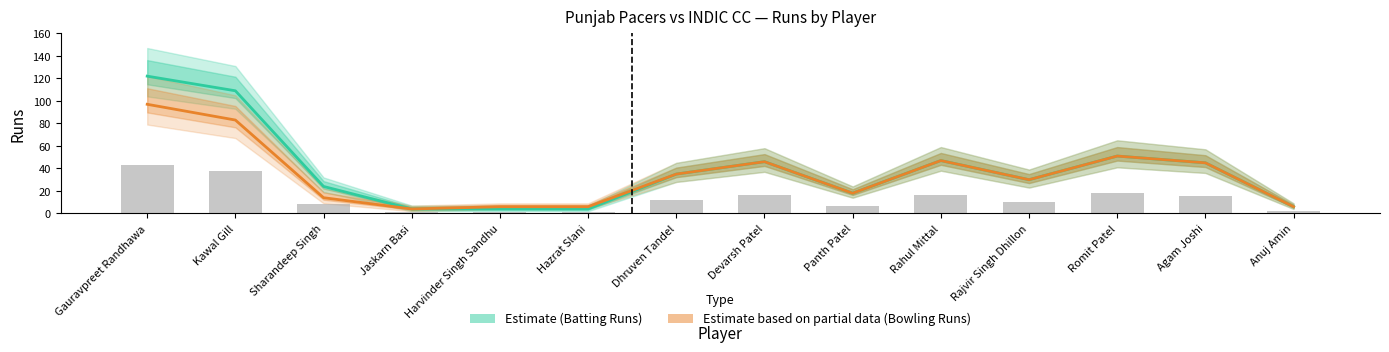

Reading left to right, what are all the values shown in this chart?

Estimate (Runs): Gauravpreet Randhawa=122	Kawal Gill=109	Sharandeep Singh=24	Jaskarn Basi=4	Harvinder Singh Sandhu=4	Hazrat Slani=4	Dhruven Tandel=35	Devarsh Patel=46	Panth Patel=18	Rahul Mittal=47	Rajvir Singh Dhillon=30	Romit Patel=51	Agam Joshi=45	Anuj Amin=6
Estimate based on partial data (Balls): Gauravpreet Randhawa=97	Kawal Gill=83	Sharandeep Singh=14	Jaskarn Basi=4	Harvinder Singh Sandhu=6	Hazrat Slani=6	Dhruven Tandel=35	Devarsh Patel=46	Panth Patel=18	Rahul Mittal=47	Rajvir Singh Dhillon=30	Romit Patel=51	Agam Joshi=45	Anuj Amin=6